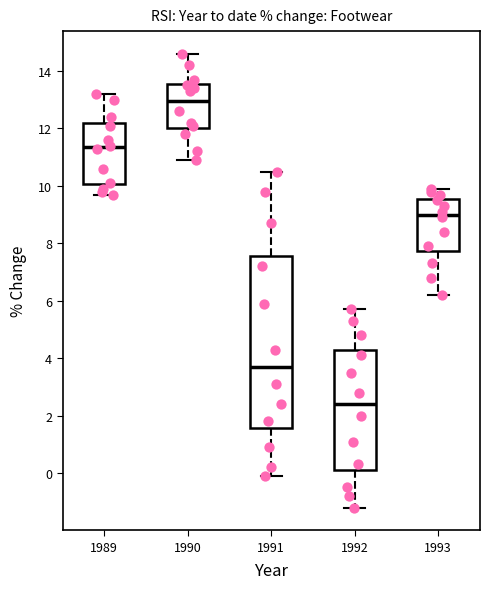

Which box is the tallest, from its lower edge to its upper edge?

1991